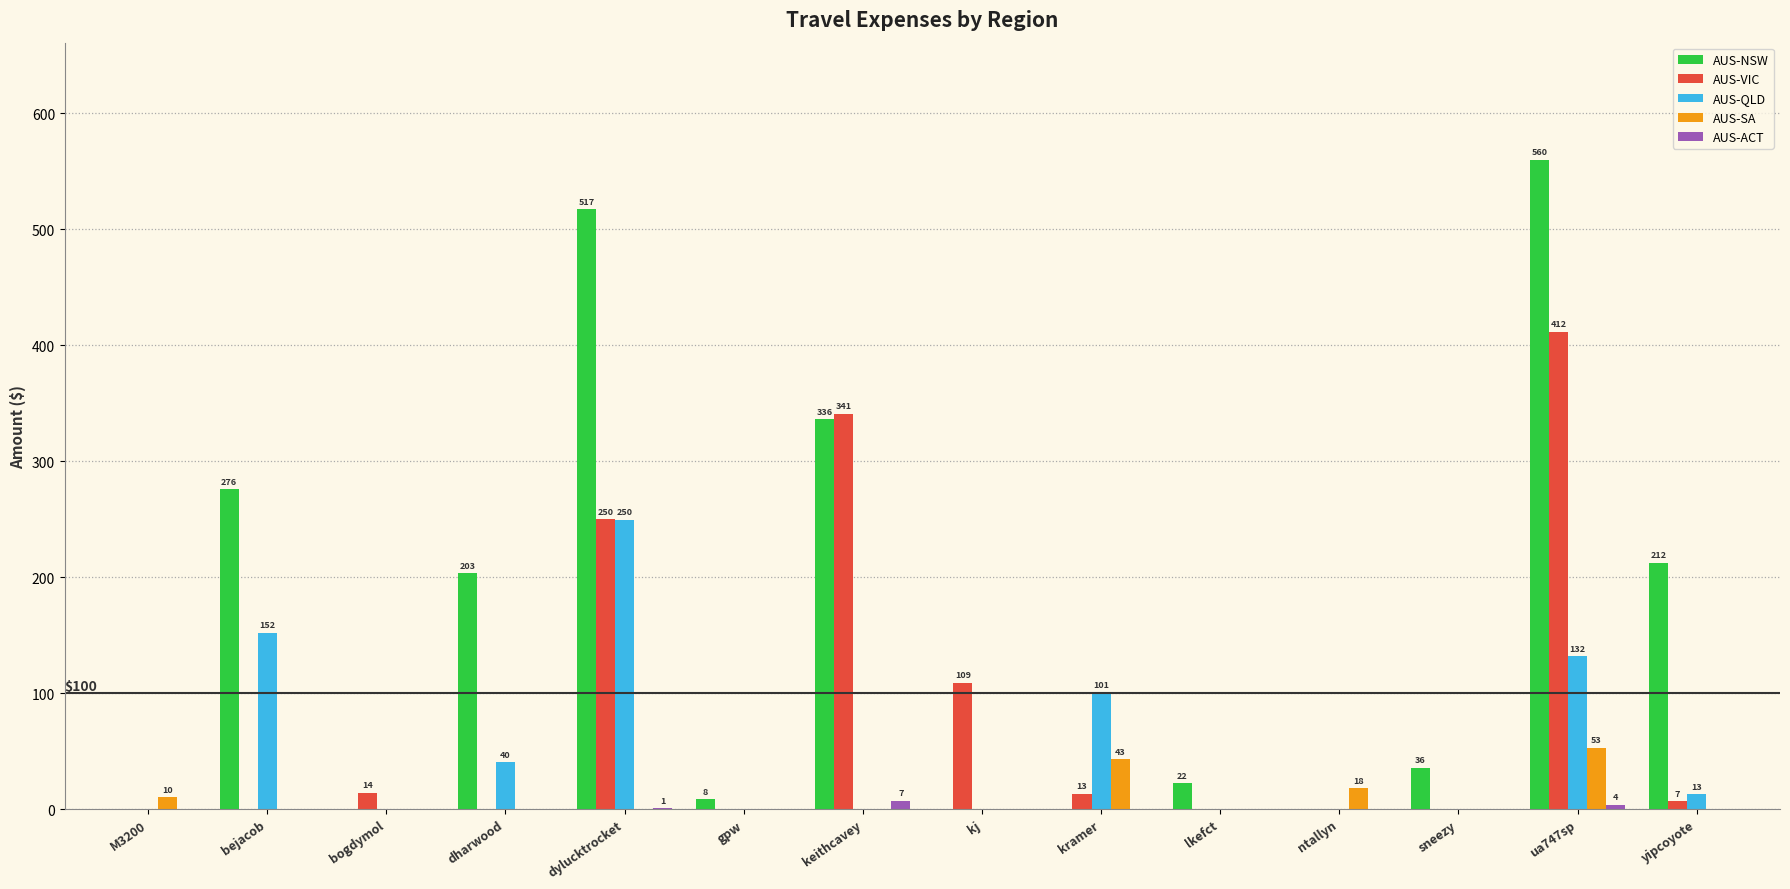

What are all the series names shown in the legend?

AUS-NSW, AUS-VIC, AUS-QLD, AUS-SA, AUS-ACT